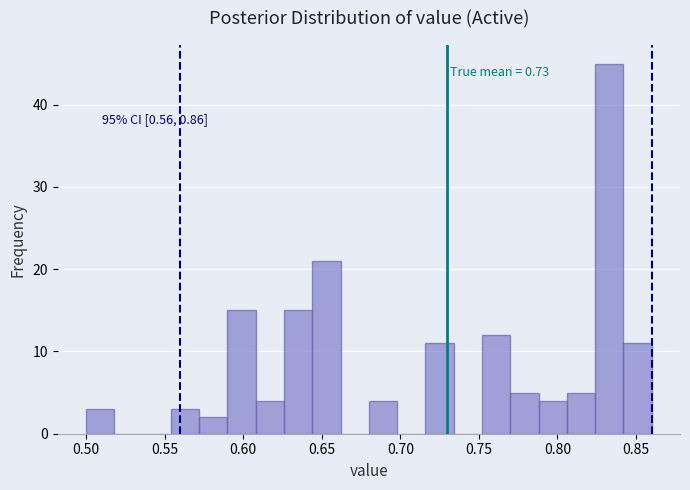

Read against the x-axis, roughly where is the centre of the tallest bar?

0.835